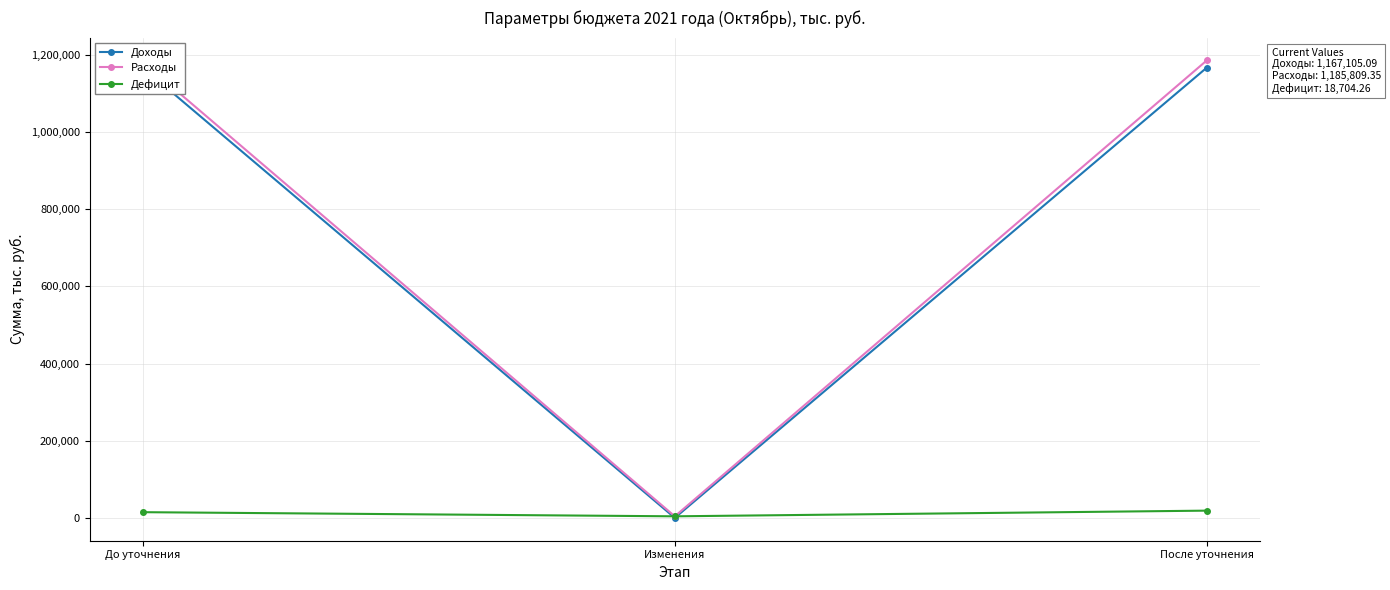

Which category has the lowest value across all series?

Изменения